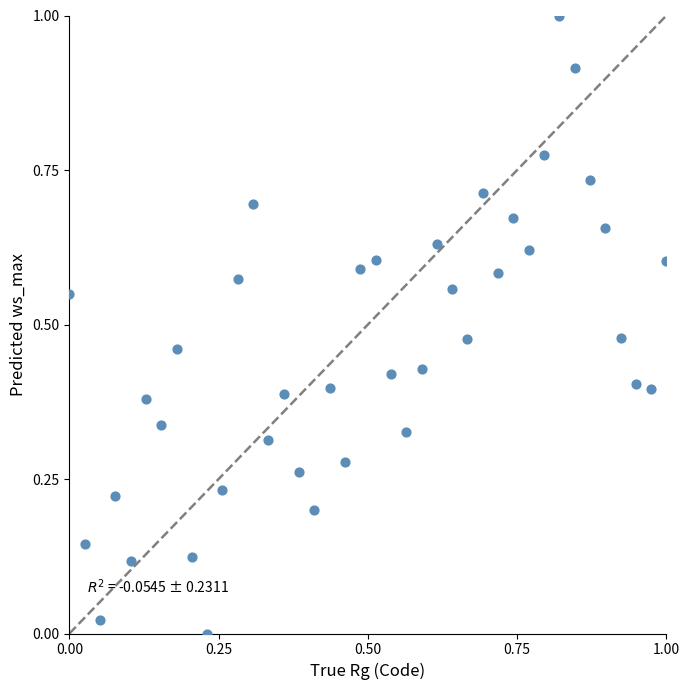

What is the range of Y values (max minus min)?

1.0